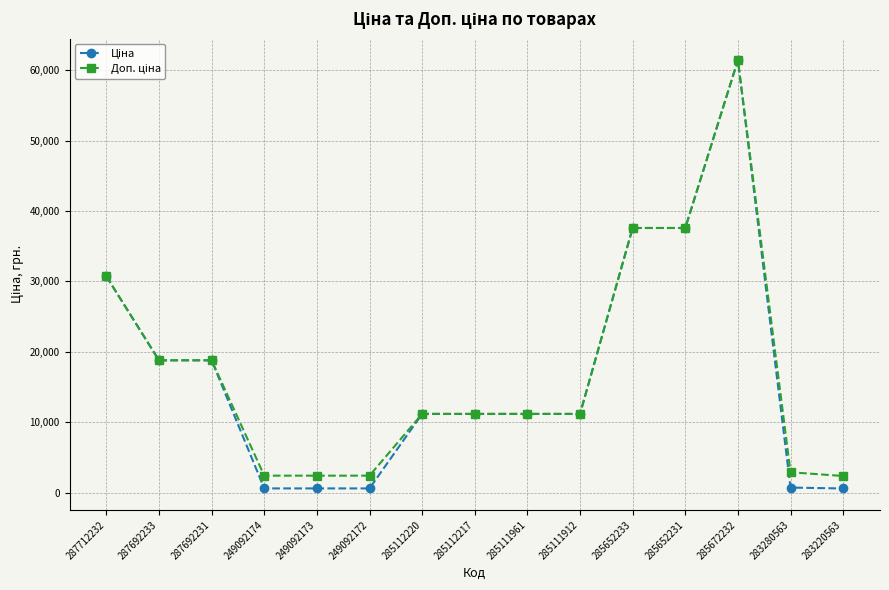

What is the total value across all series at 285112220?

22376.3